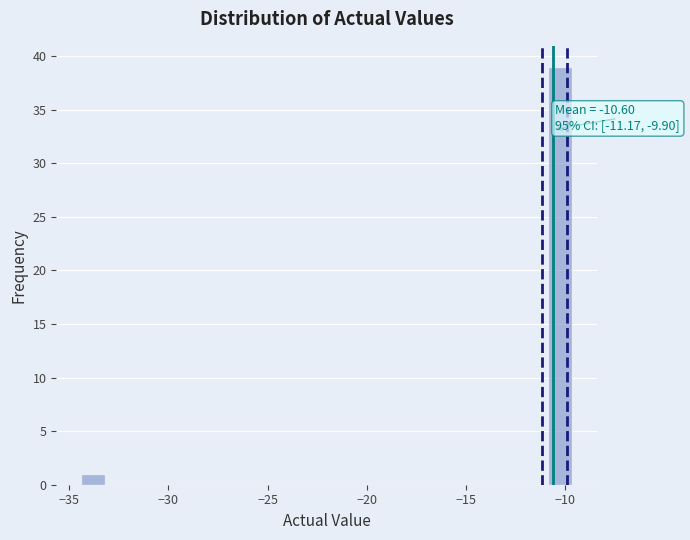

Around what value on the x-axis is the tallest bar? Give the approximate position of its centre, as read against the axis.

-10.0